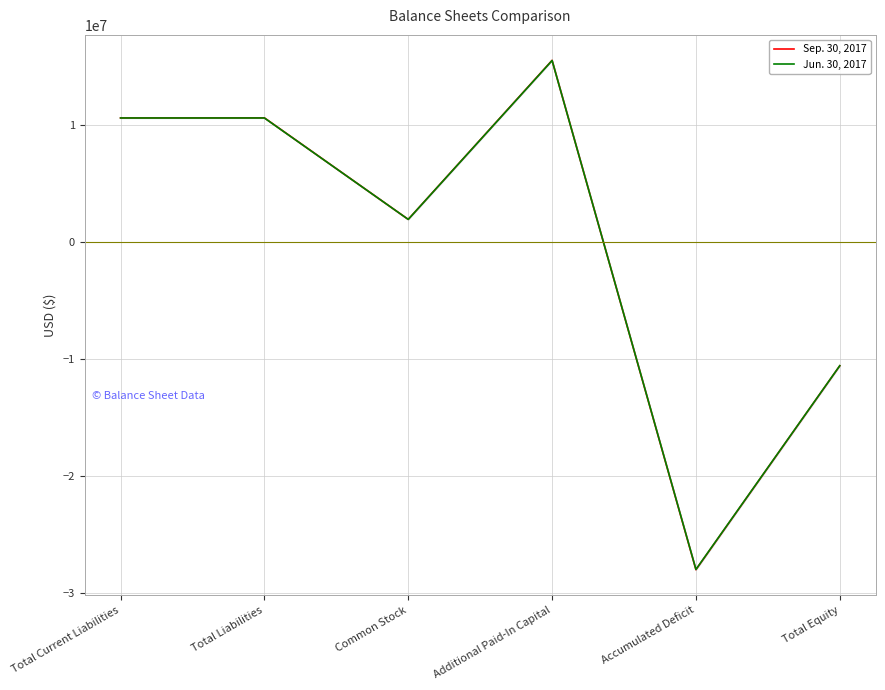

Rank the categories by Jun. 30, 2017 value from highest to lowest.

Additional Paid-In Capital, Total Current Liabilities, Total Liabilities, Common Stock, Total Equity, Accumulated Deficit